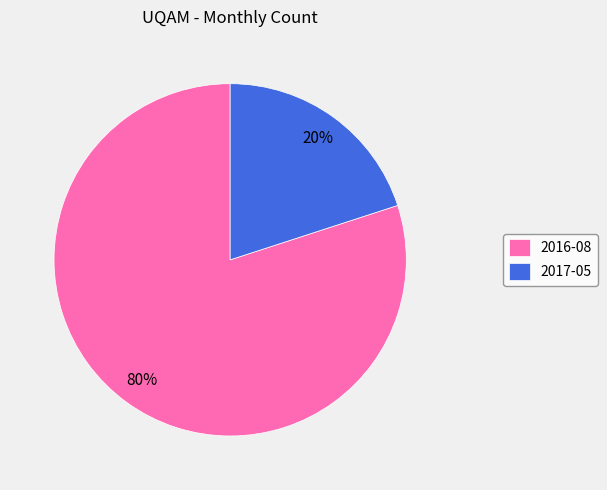

Rank the categories by value from lowest to highest.

2017-05, 2016-08